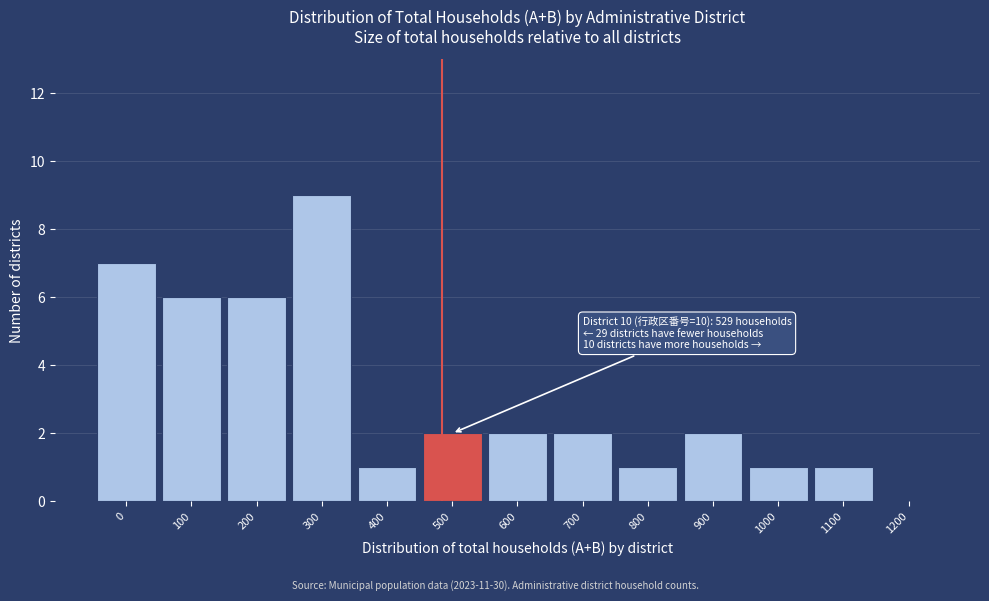

Reading left to right, extract all data points from this chart.

0=7	100=6	200=6	300=9	400=1	500=2	600=2	700=2	800=1	900=2	1000=1	1100=1	1200=0